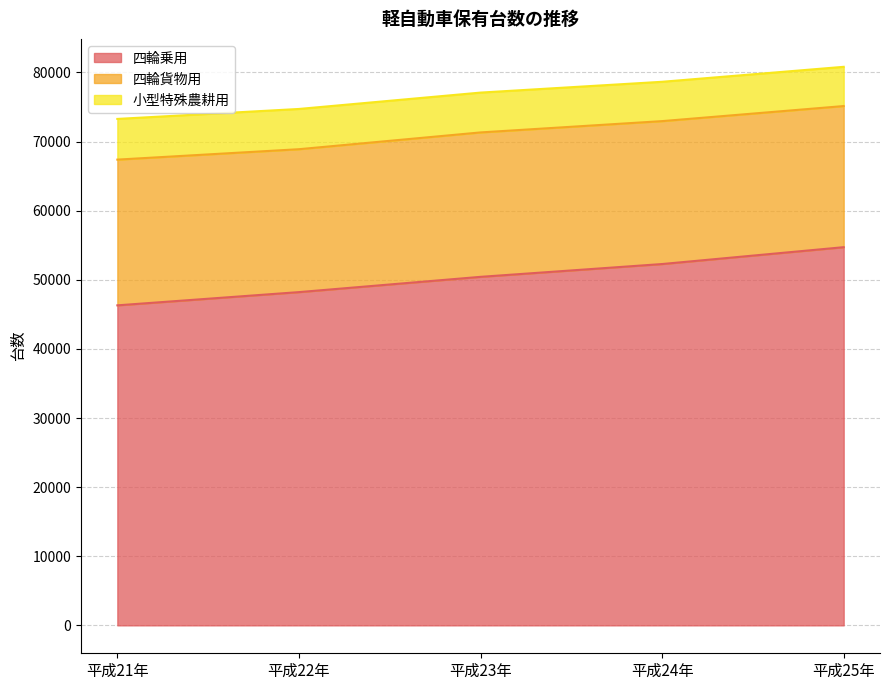

Is the value of 四輪乗用 at 平成21年 greater than the value of 小型特殊農耕用 at 平成24年?

Yes